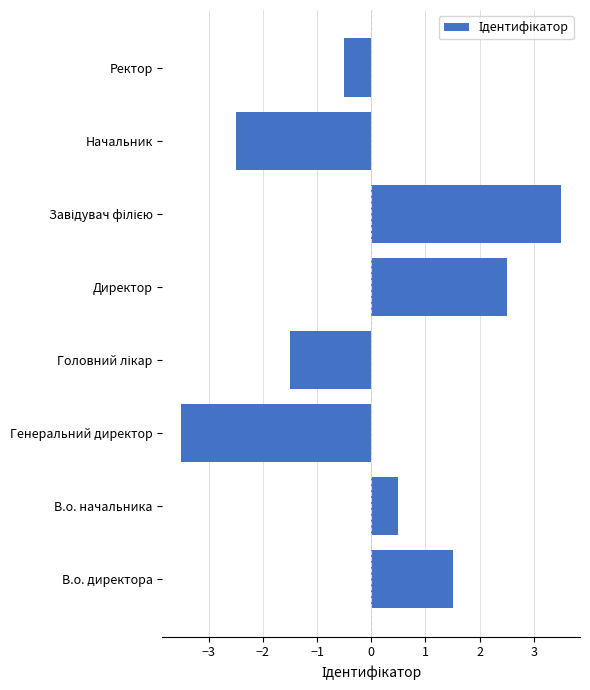

Reading bottom to top, list all the values displayed in this chart.

1.5	0.5	-3.5	-1.5	2.5	3.5	-2.5	-0.5